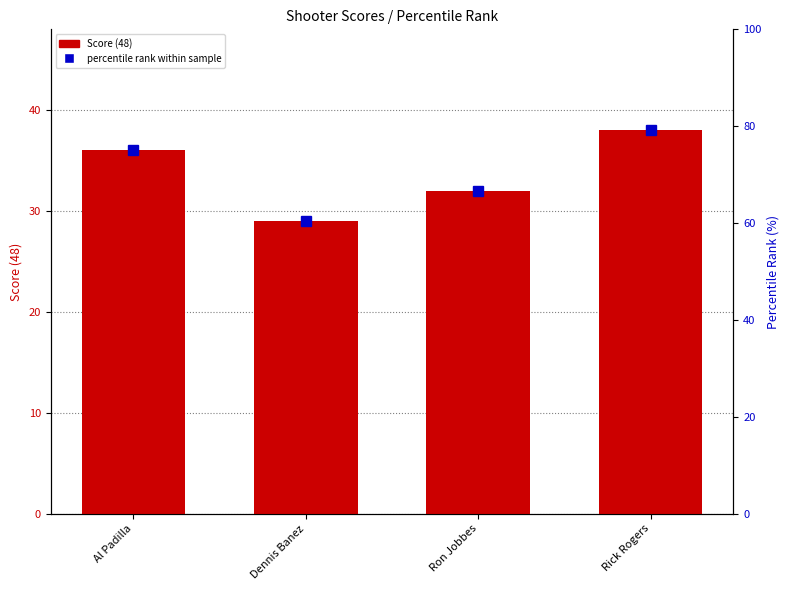

The value of Score (48) at Al Padilla is 22.5. True or false?

False